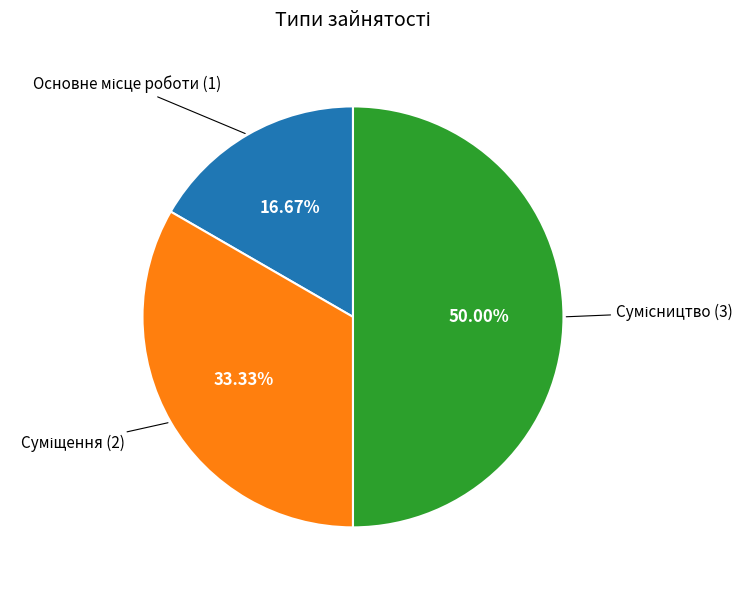

How many segments does this pie chart have?

3